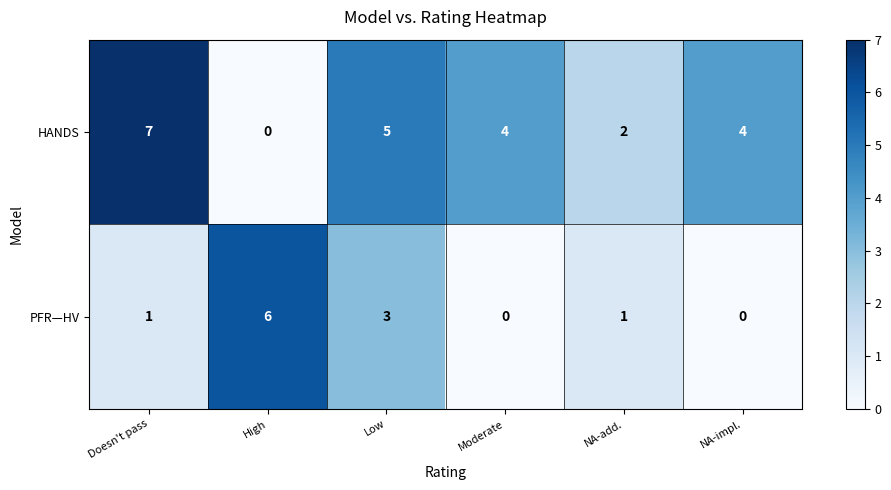

How many values in HANDS are above zero?

5